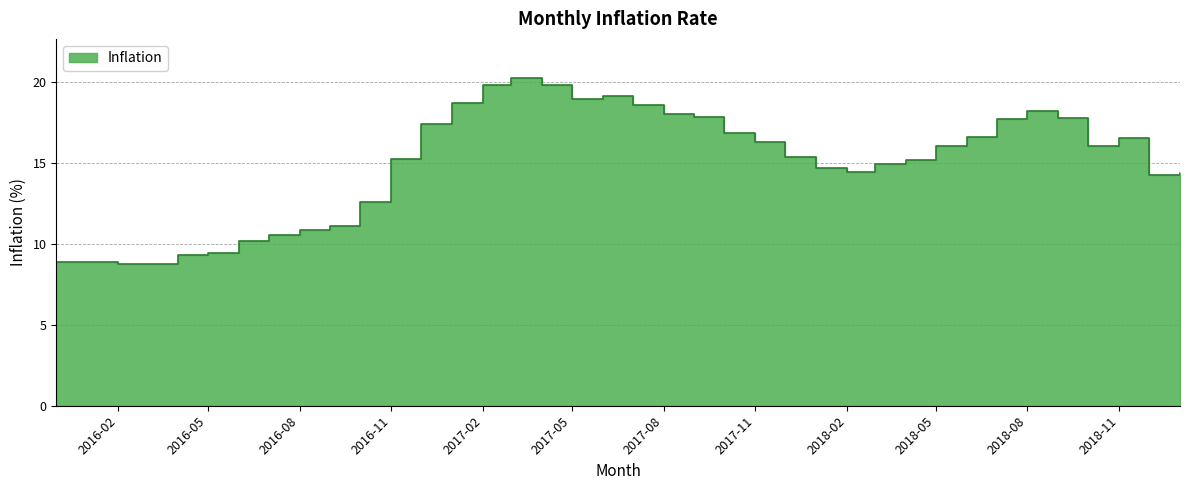

What is the label of the 38th point from the right?

2015-12-01